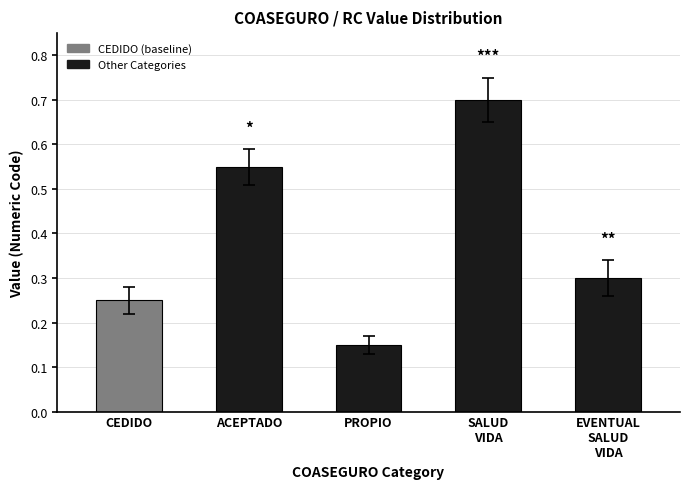

What is the label of the 5th bar from the right?

CEDIDO